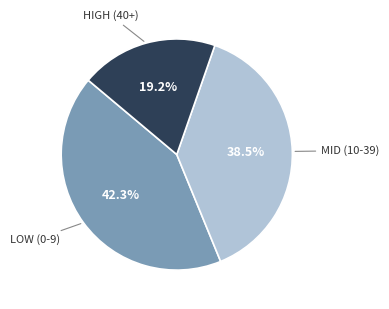

Is there a majority slice in this chart?

No